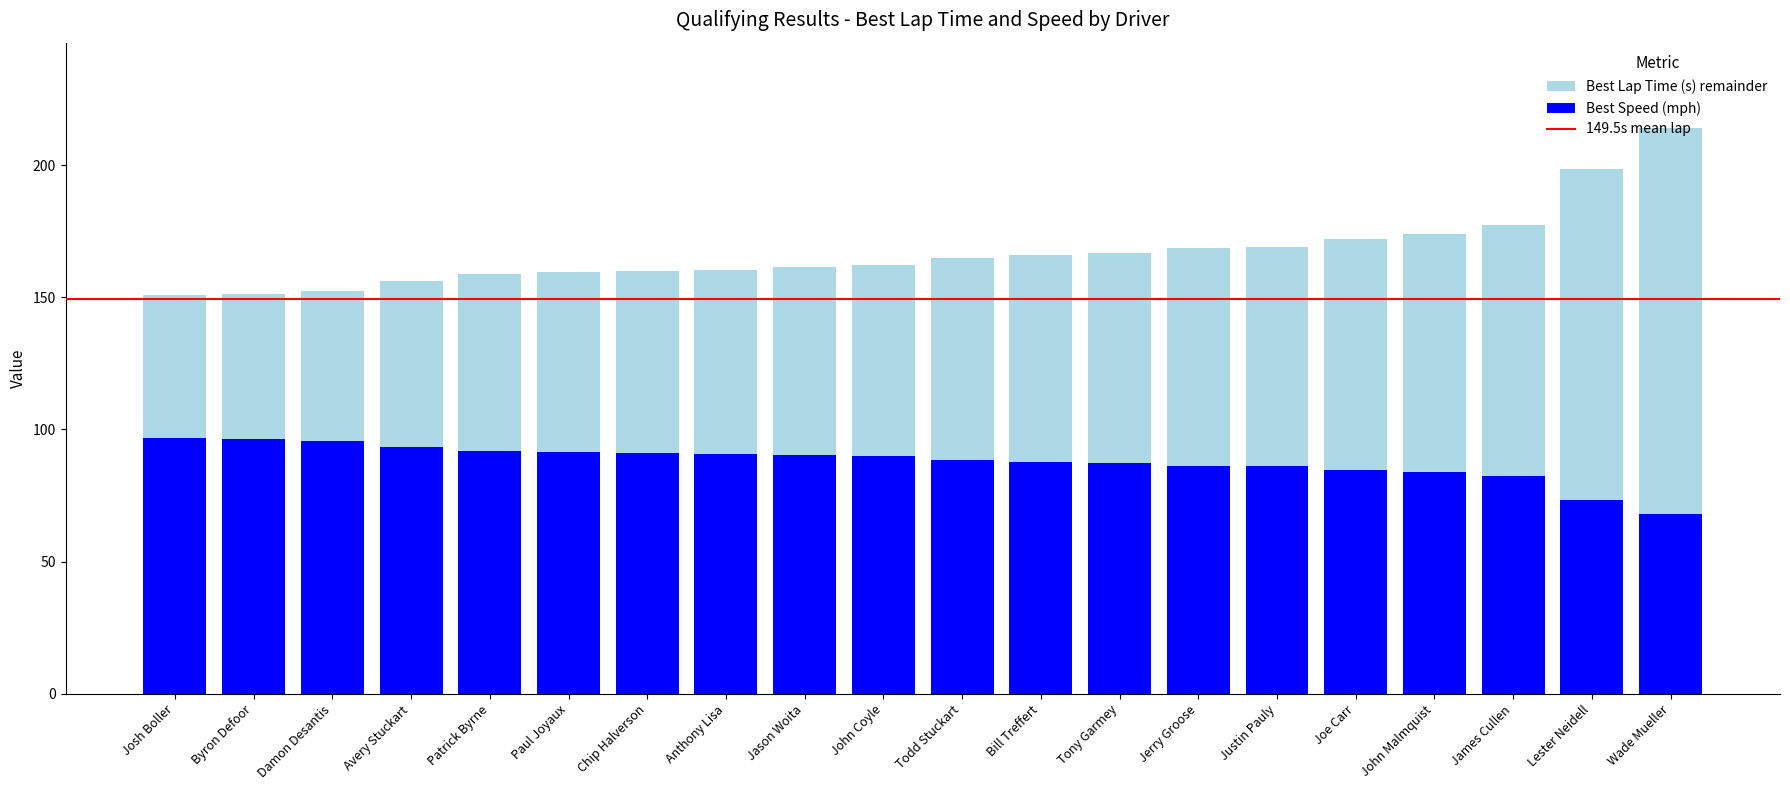

The Best Speed (mph) series shows 38.8 at James Cullen. True or false?

False